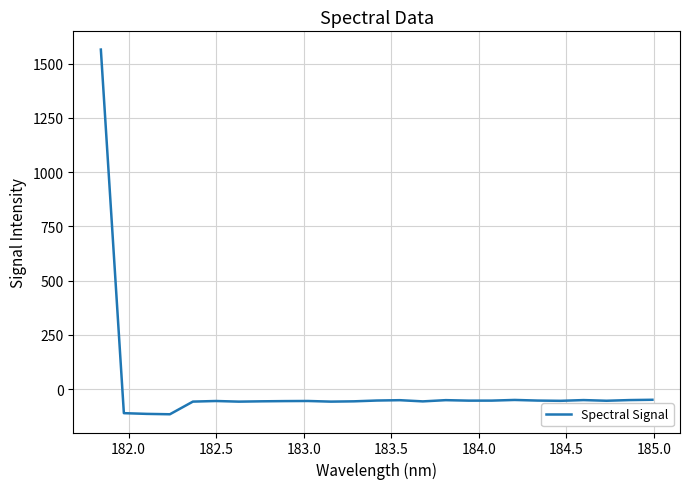

What is the difference between the maximum and minimum values?

1679.9